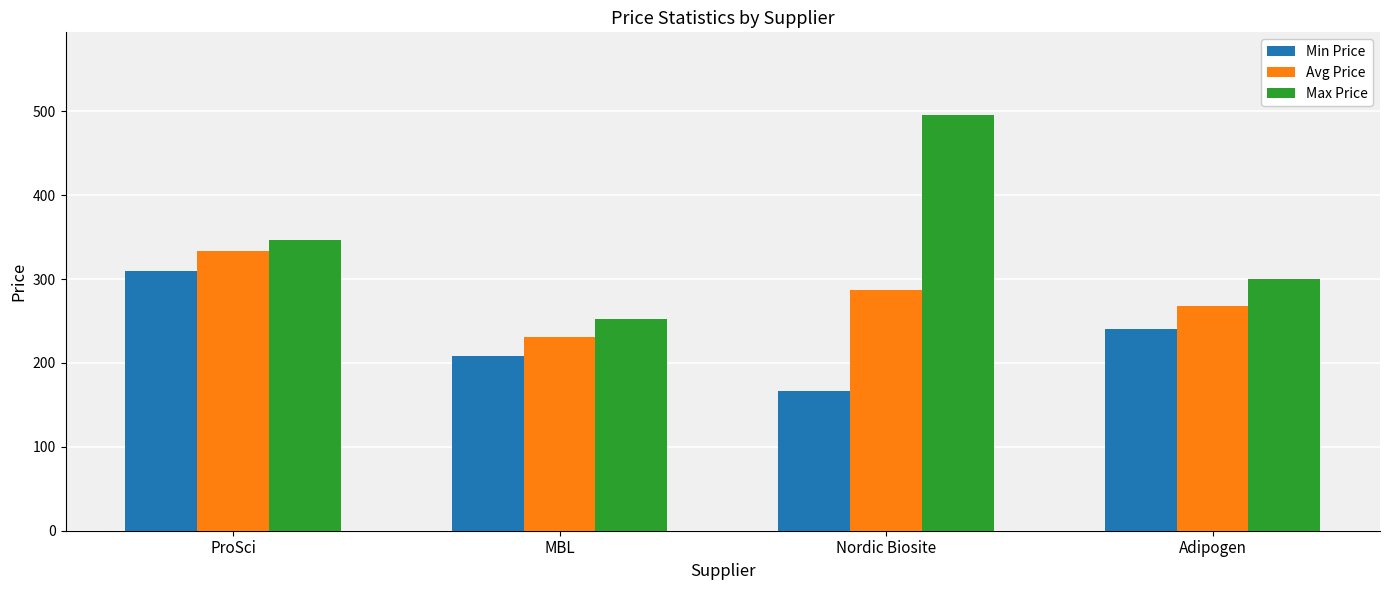

The Avg Price series shows 231.0 at MBL. True or false?

True